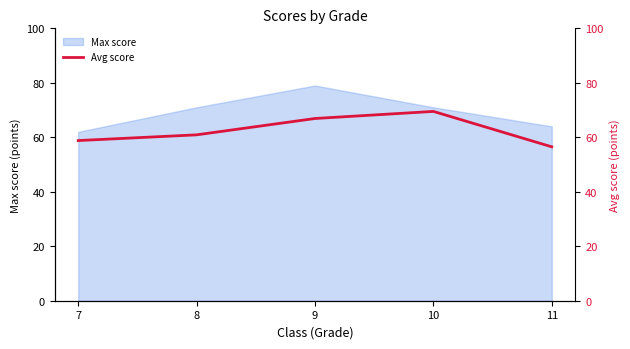

At which category does the chart reach its minimum across all series?

11